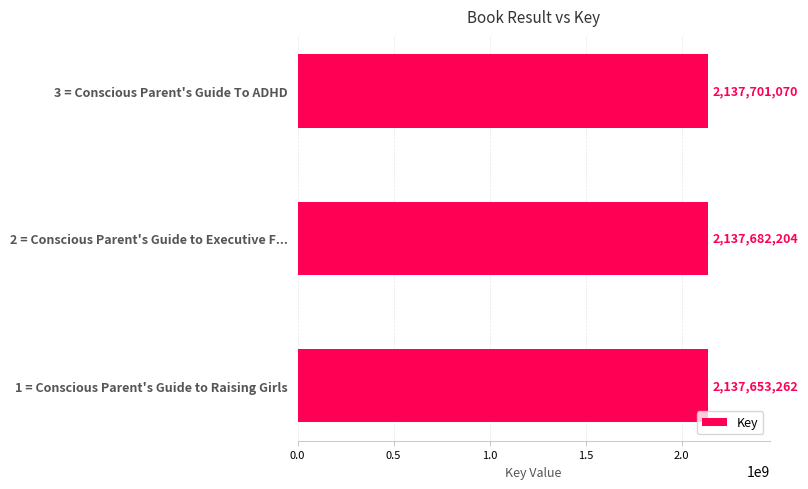

What is the sum of all values?

6413036536